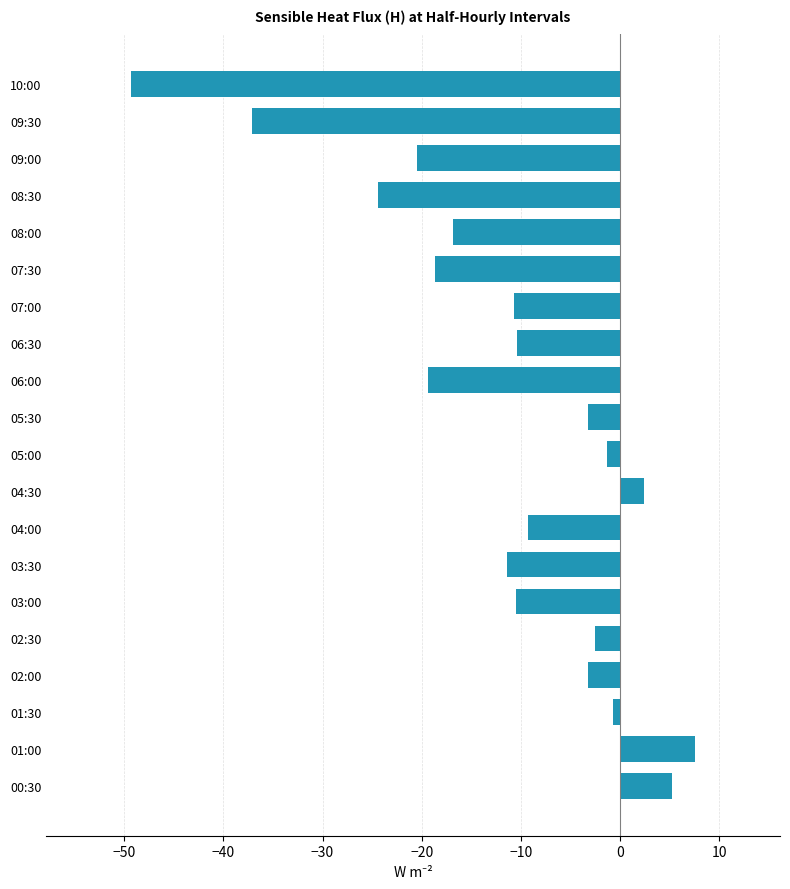

What is the minimum value shown in the chart?

-49.3